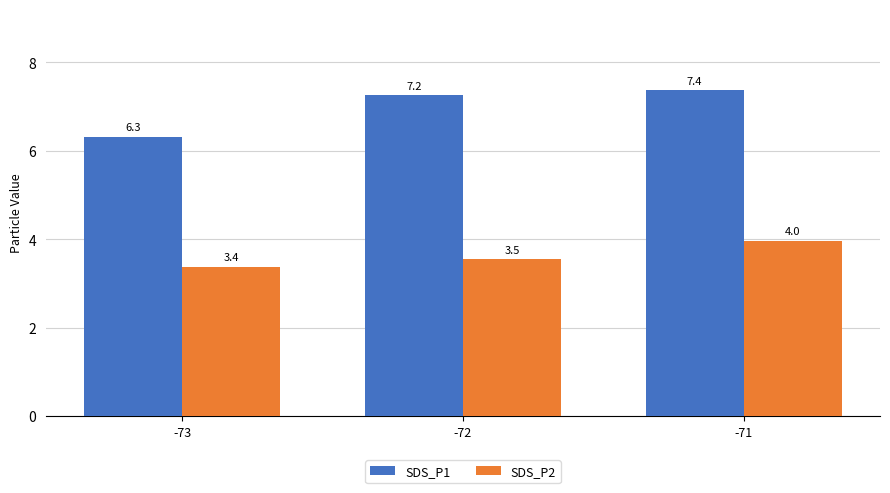

What is the difference between the maximum and minimum values in the SDS_P2 series?

0.6